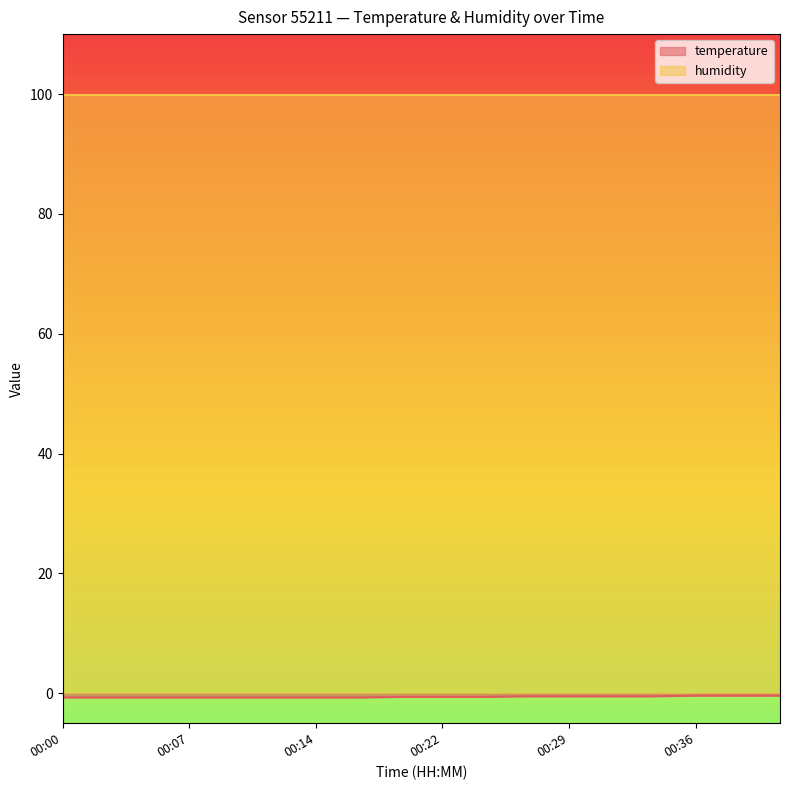

What is the value of the 11th point from the left?

-0.6